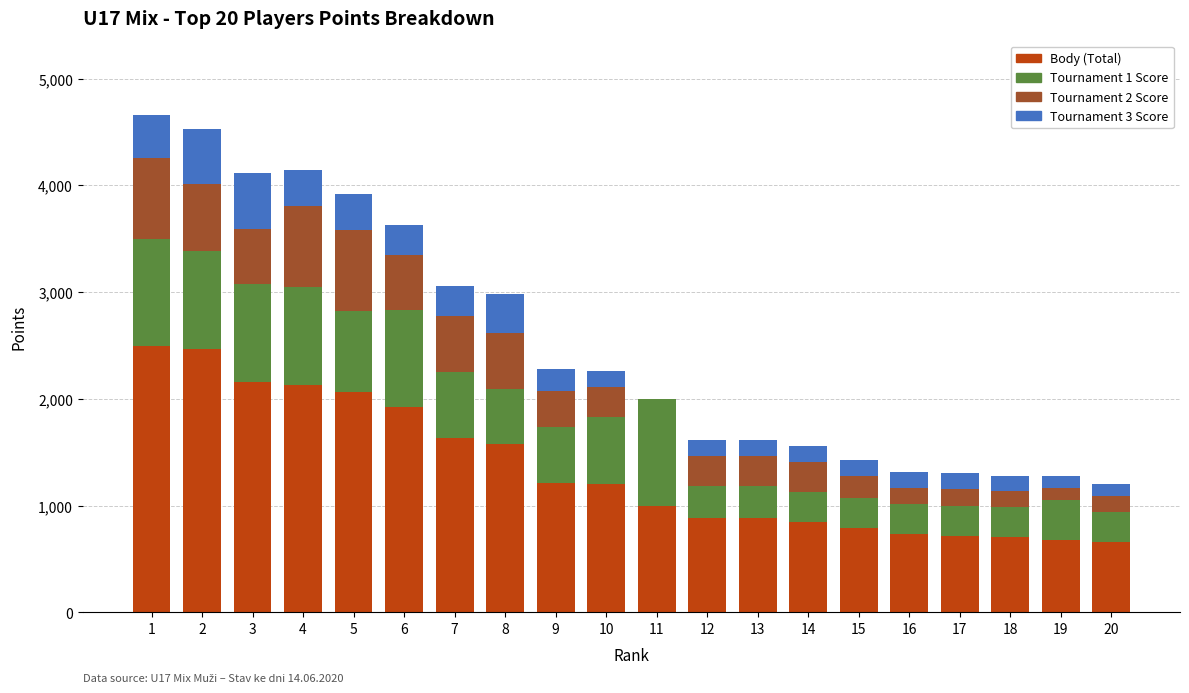

Does the chart contain stacked bars?

Yes